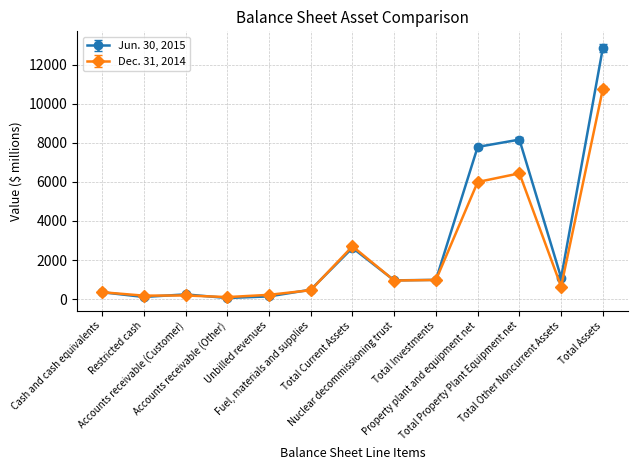

At how many categories does at least one series exceed 11132?

1